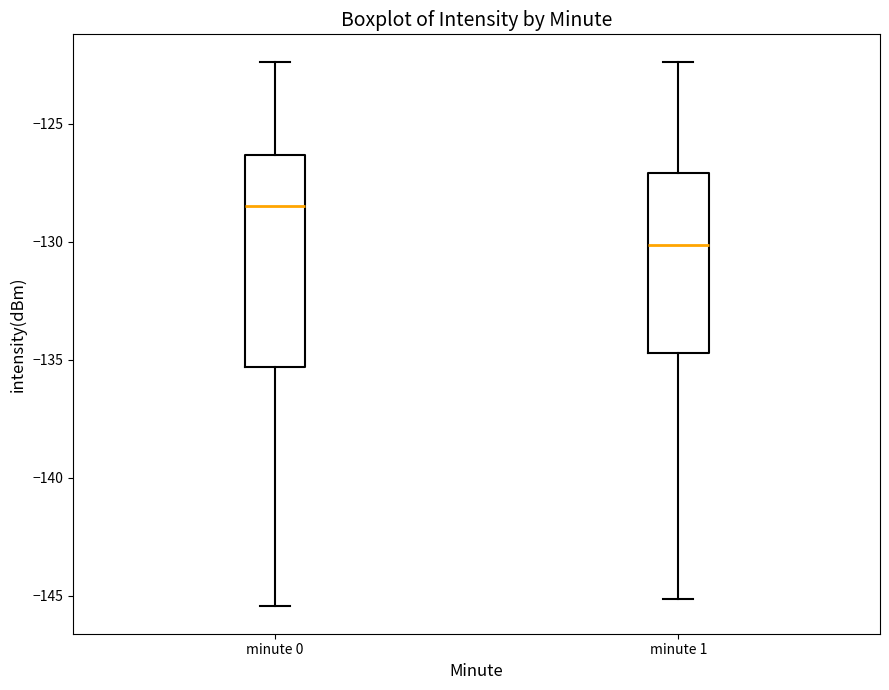

Where is the upper edge of the box for minute 1 on the y-axis? The values are not printed on the chart, so give them approximately, as read against the axis.

-127.0